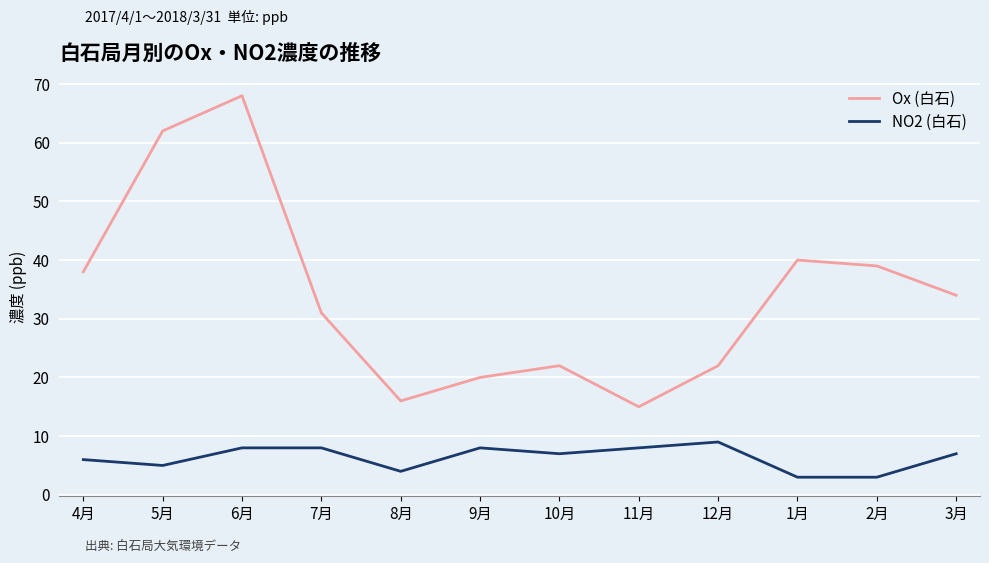

Which series has the widest spread of values?

Ox (白石)